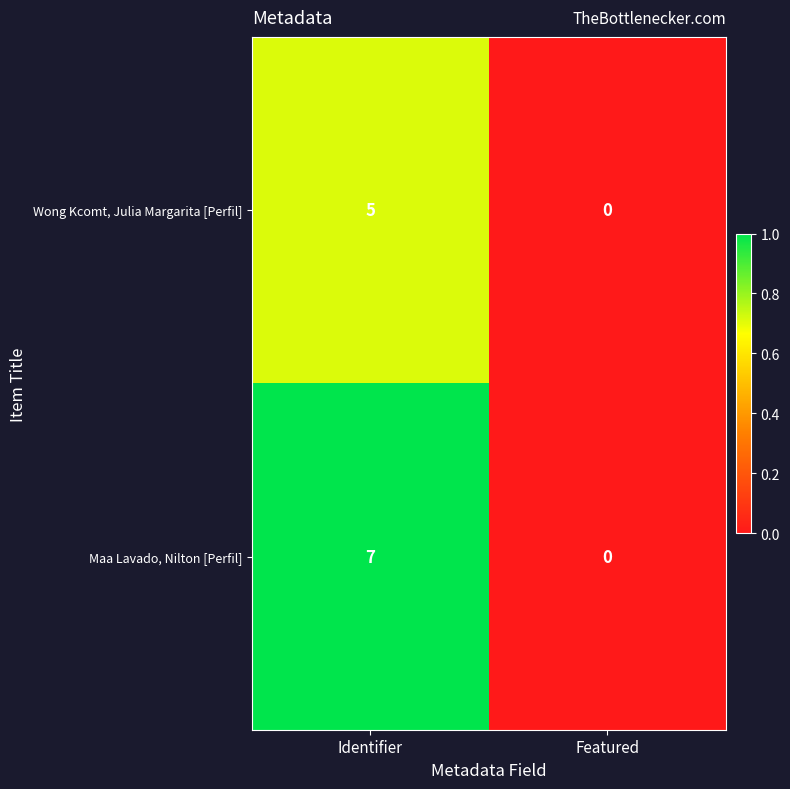

List the labels in order of Maa Lavado, Nilton [Perfil] value, smallest first.

Featured, Identifier